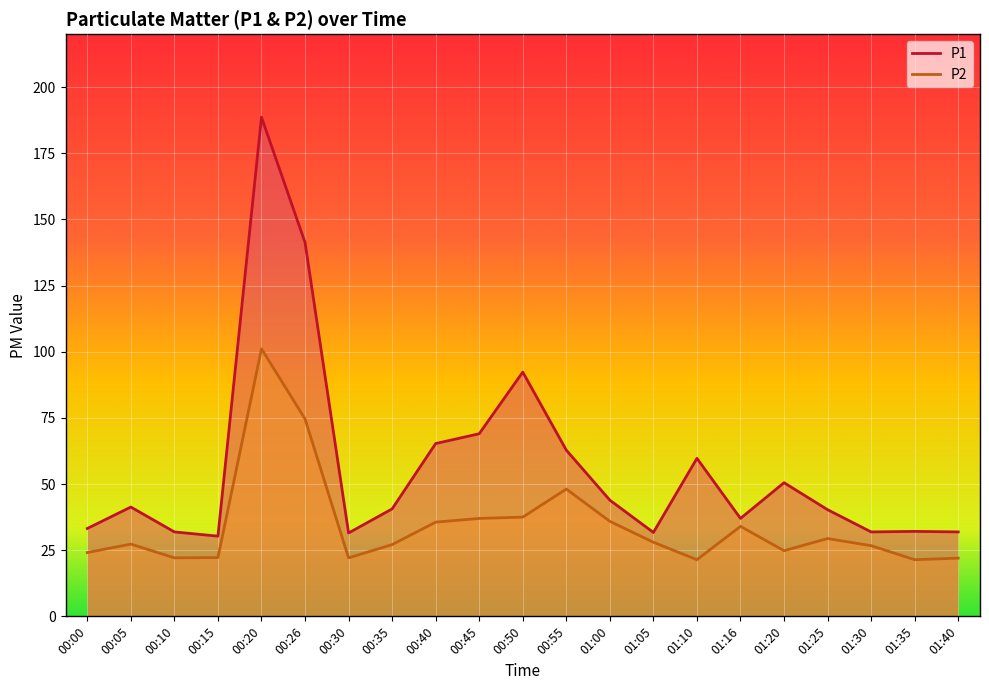

True or false: the data shows 91.0 at 00:45.

False